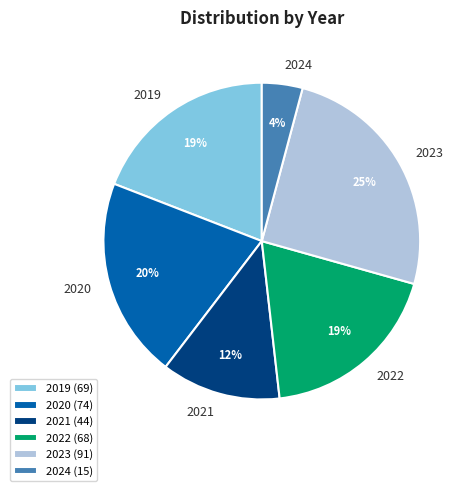

How many slices are in this pie chart?

6